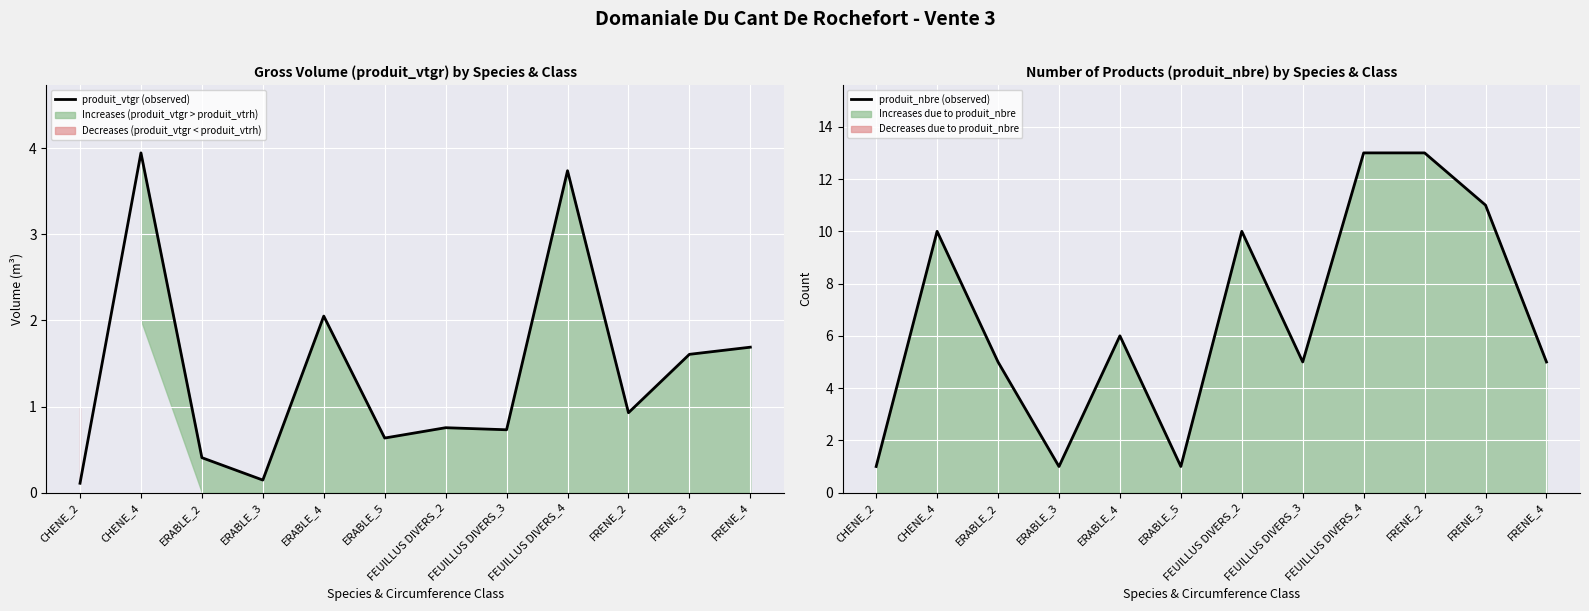

What is the minimum value shown in the chart?

0.1